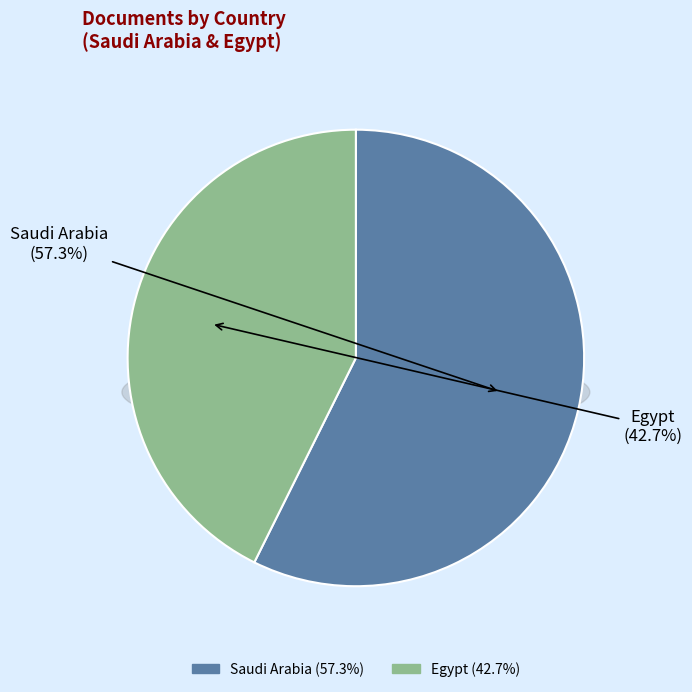

Rank the categories by value from highest to lowest.

Saudi Arabia, Egypt